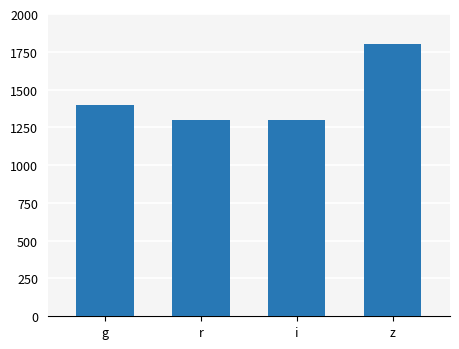

Which has a higher value, g or r?

g